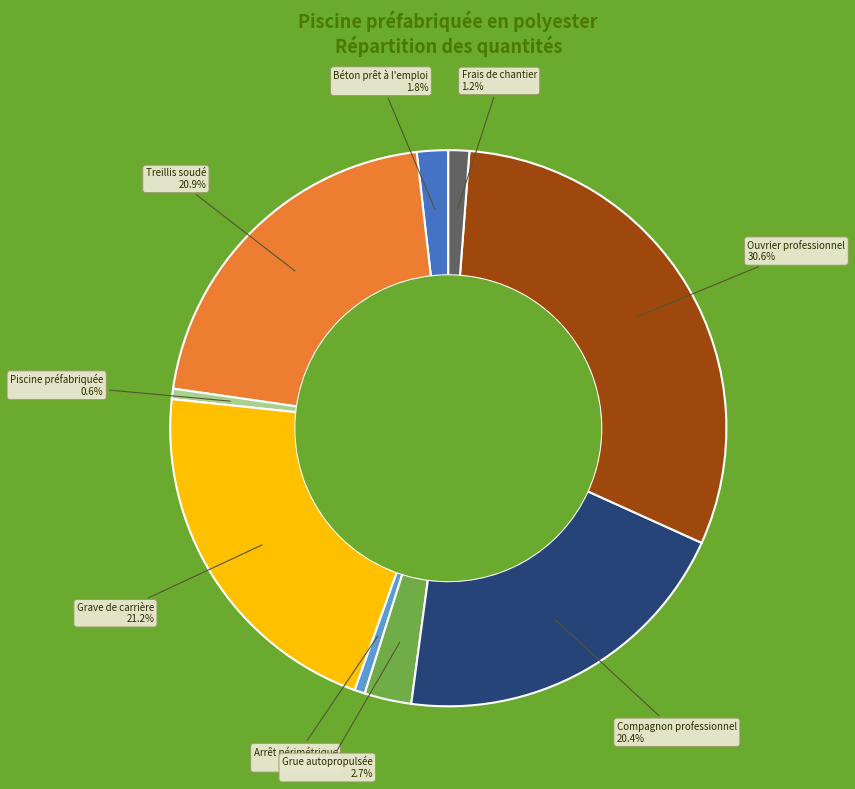

Is there a majority slice in this chart?

No